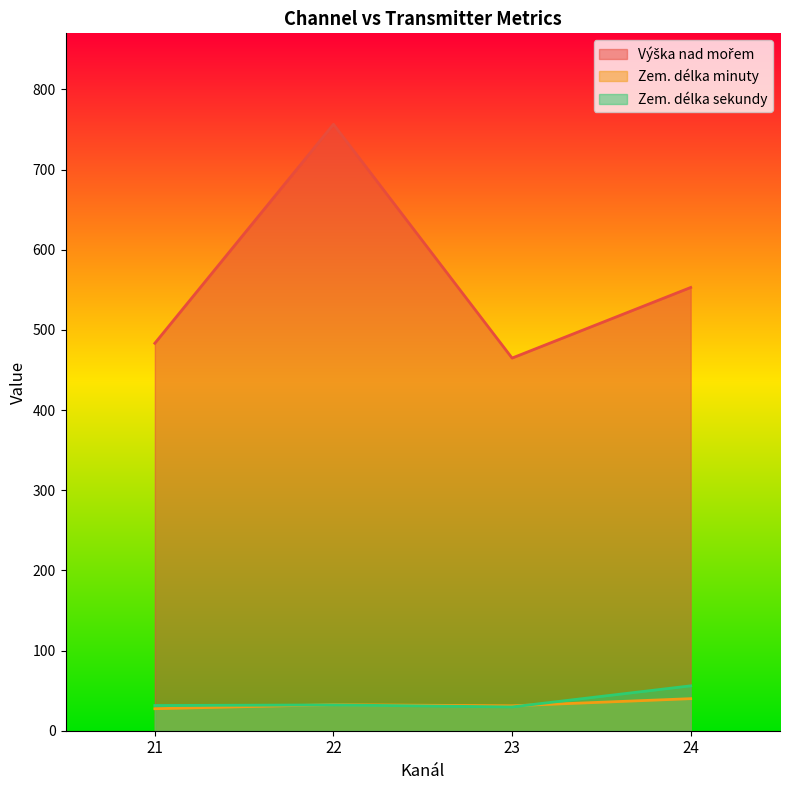

What is the sum of the Zem. délka minuty values at 22 and 21?

60.0